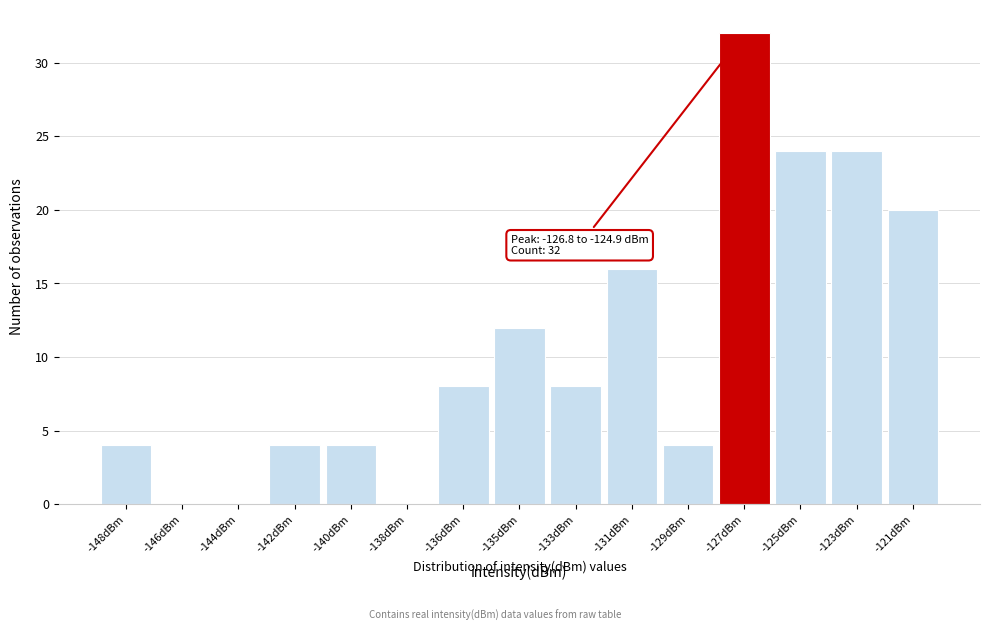

Reading left to right, transcribe all the data shown in this chart.

-148dBm=4	-146dBm=0	-144dBm=0	-142dBm=4	-140dBm=4	-138dBm=0	-136dBm=8	-135dBm=12	-133dBm=8	-131dBm=16	-129dBm=4	-127dBm=32	-125dBm=24	-123dBm=24	-121dBm=20